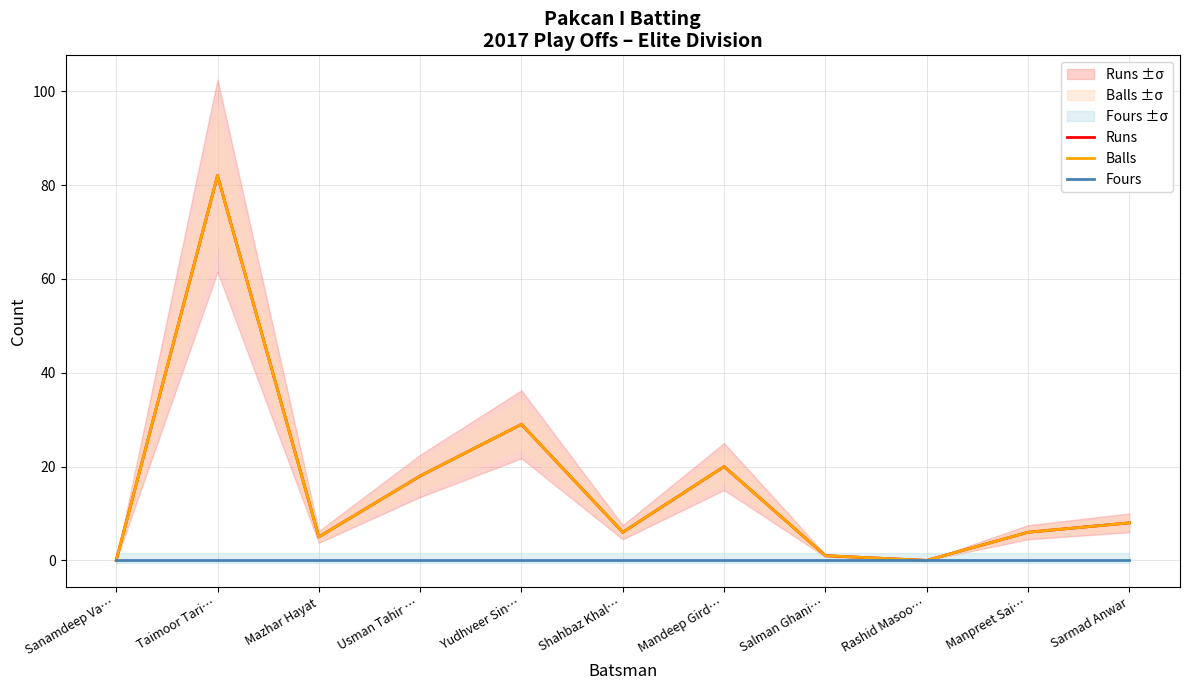

What is the difference between the second highest and minimum values in the Runs series?

29